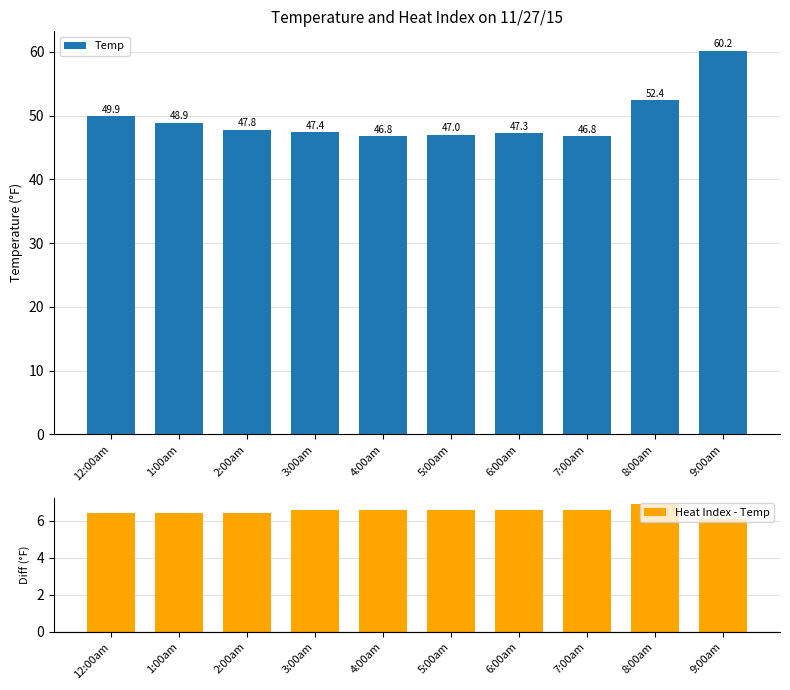

Which series has the largest range (max minus min)?

Temp